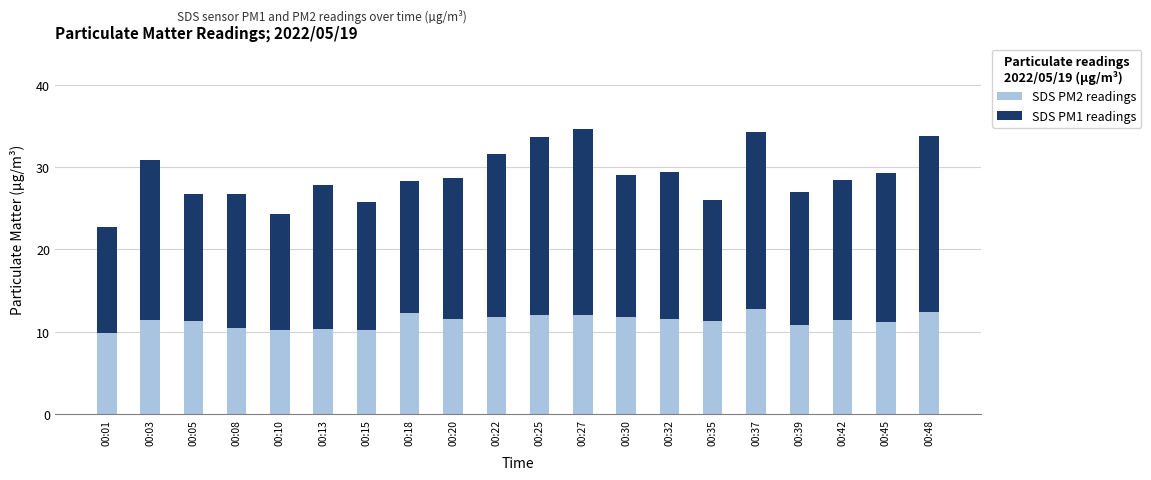

Does the chart contain any negative values?

No